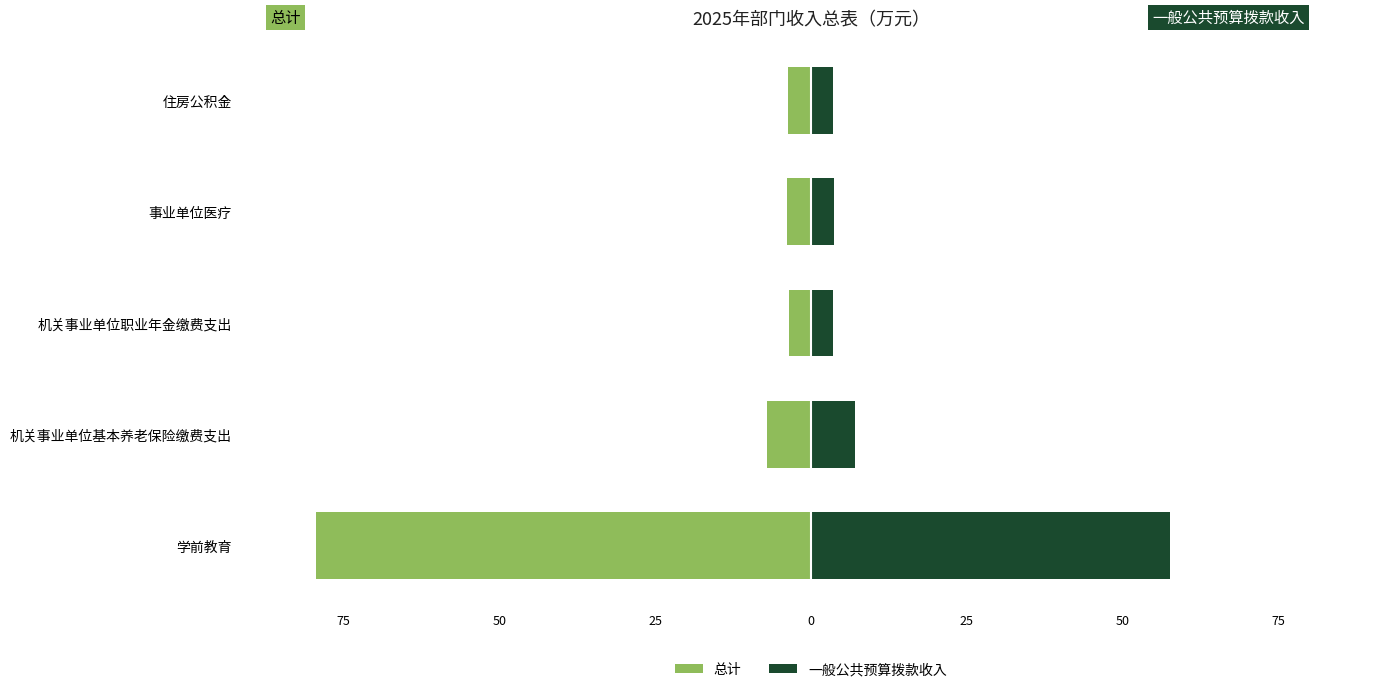

What is the maximum value for 总计?

-3.5